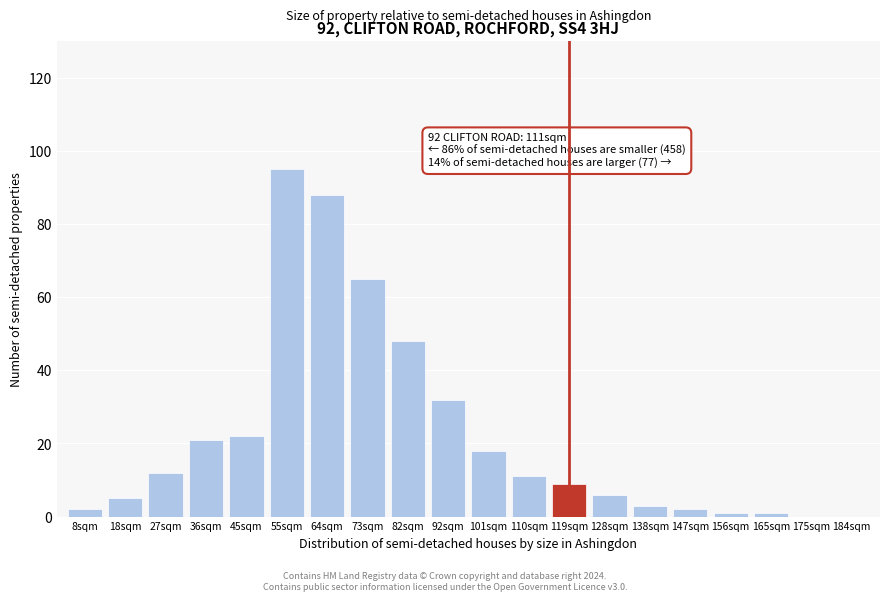

Reading left to right, what are all the values shown in this chart?

8sqm=2	18sqm=5	27sqm=12	36sqm=21	45sqm=22	55sqm=95	64sqm=88	73sqm=65	82sqm=48	92sqm=32	101sqm=18	110sqm=11	119sqm=9	128sqm=6	138sqm=3	147sqm=2	156sqm=1	165sqm=1	175sqm=0	184sqm=0